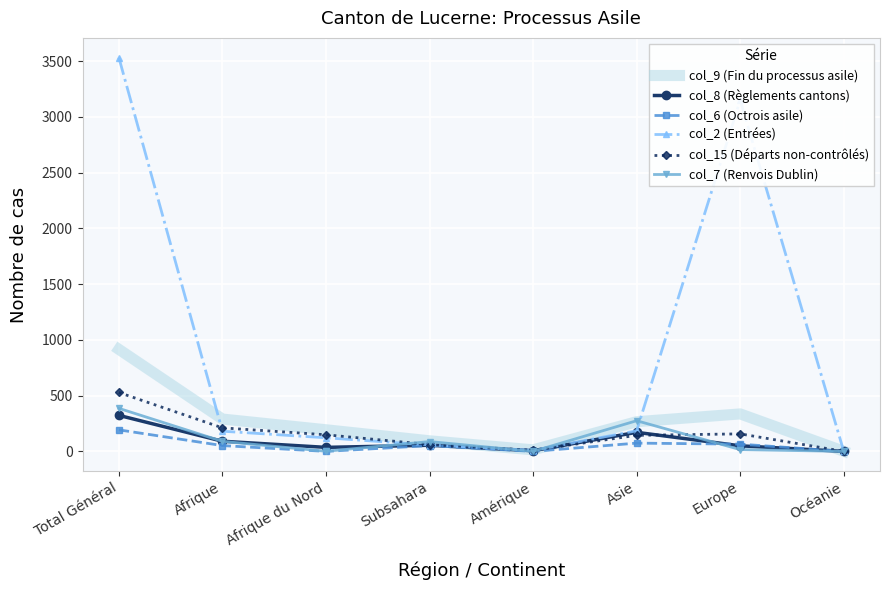

Is it true that col_15 (Départs non-contrôlés) equals 211 at Afrique?

True